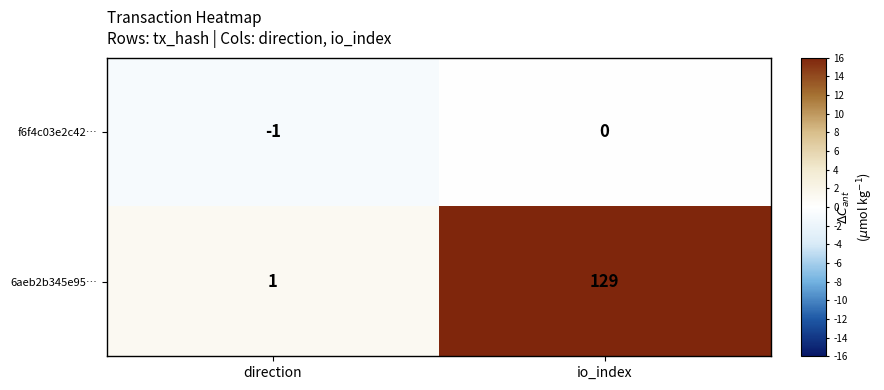

At which category is the sum across all series the highest?

io_index